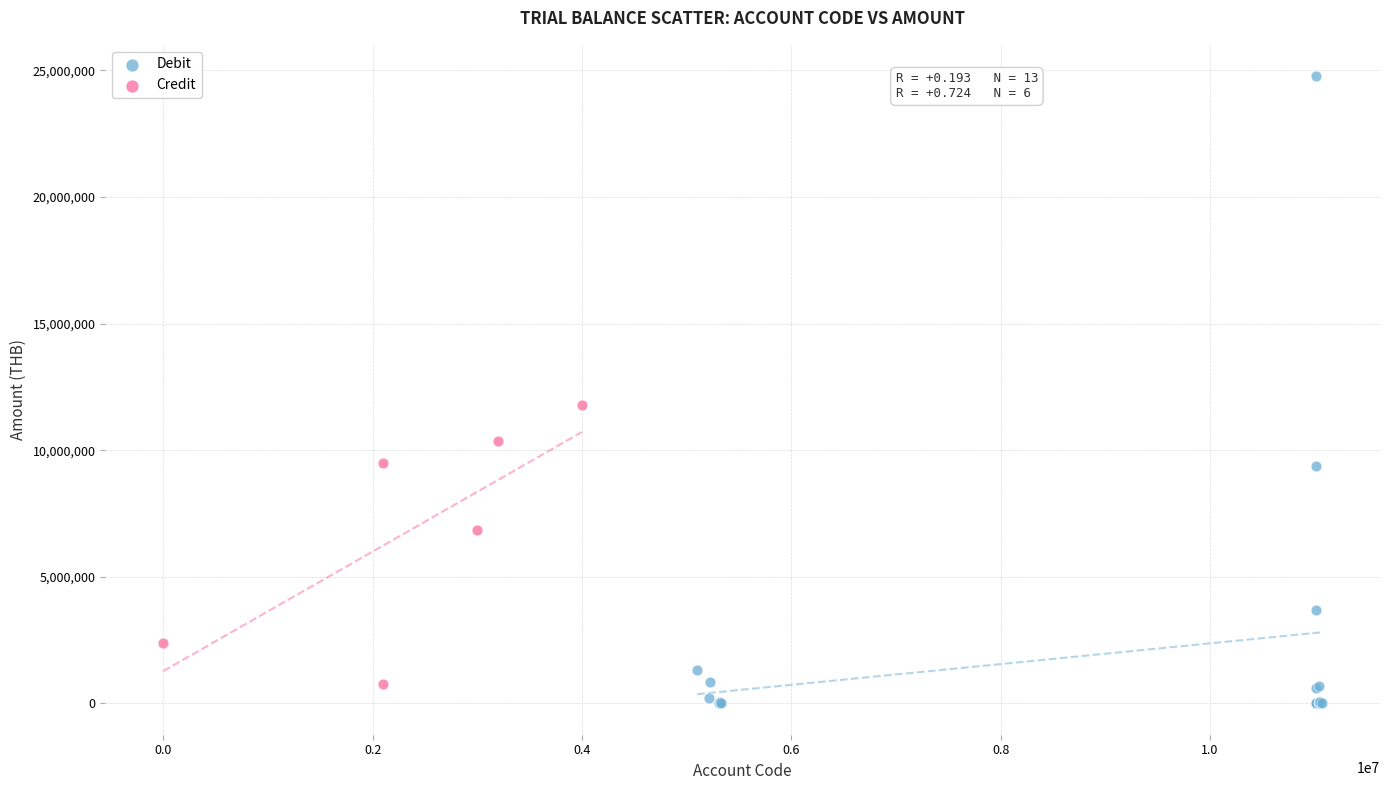

Which series has the widest spread of Y values?

Debit